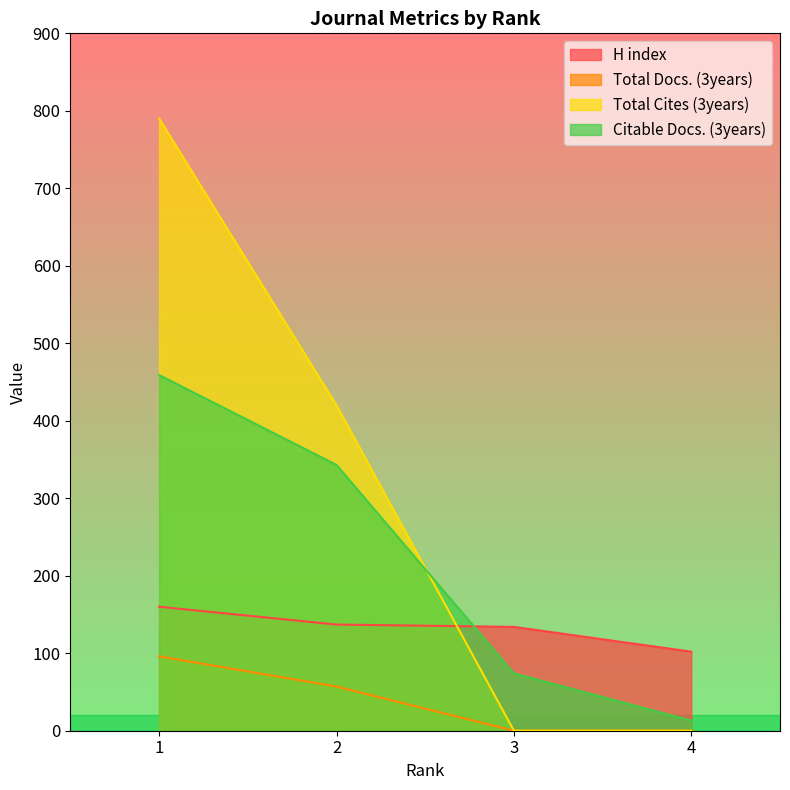

True or false: Total Docs. (3years) and Total Cites (3years) cross at least once.

False